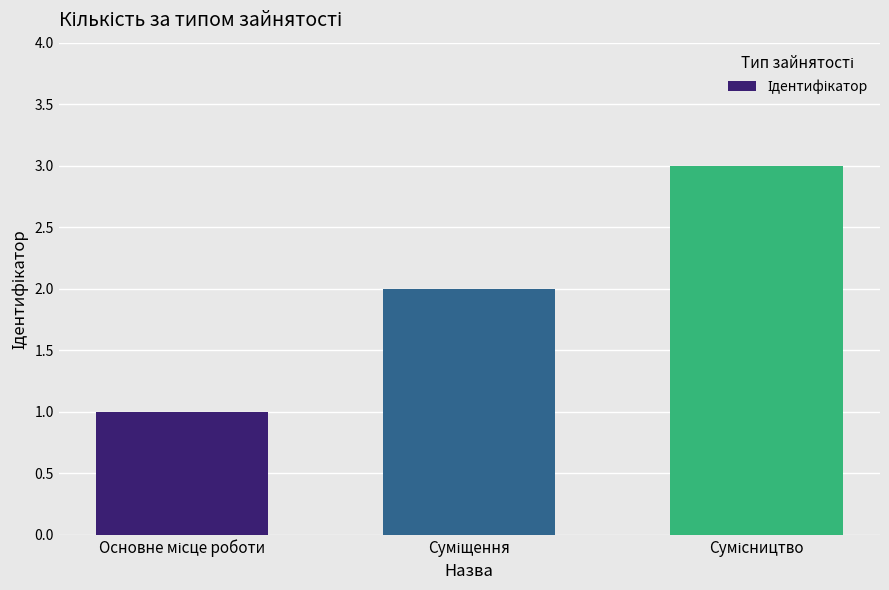

What is the sum of all values?

6